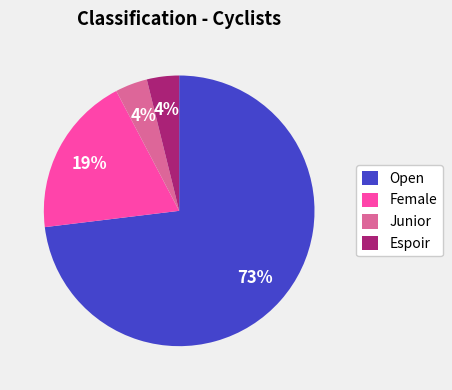

To the nearest percent, what is the difference between the Female and Open slice percentages?

54%